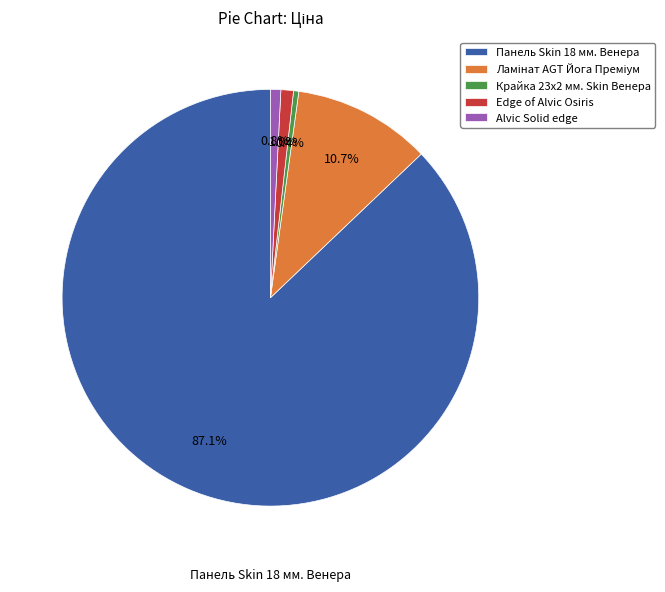

Approximately how many times larger is the value at Панель Skin 18 мм. Венера compared to Alvic Solid edge?

108.7